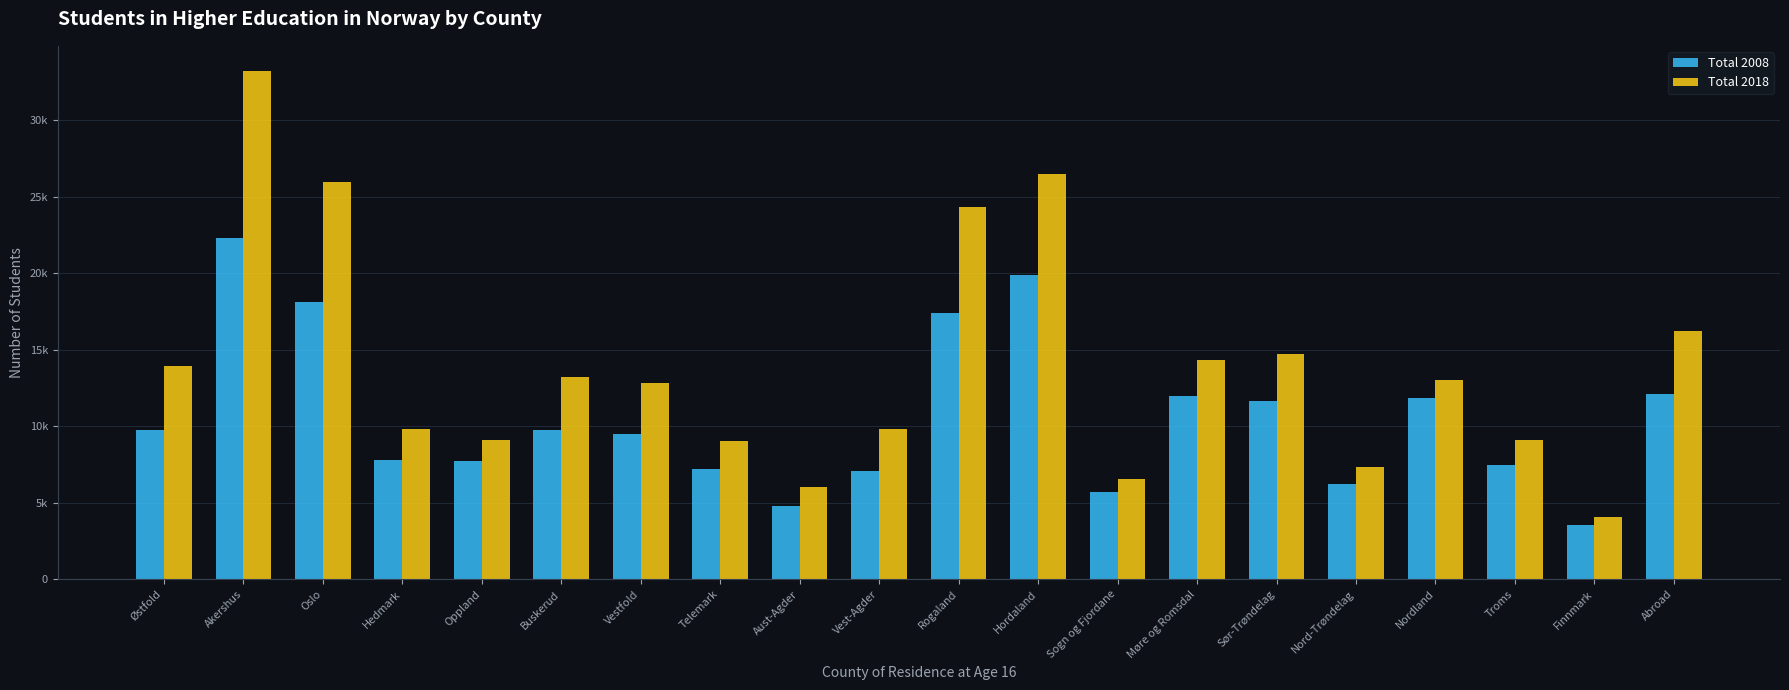

Are the bars horizontal?

No